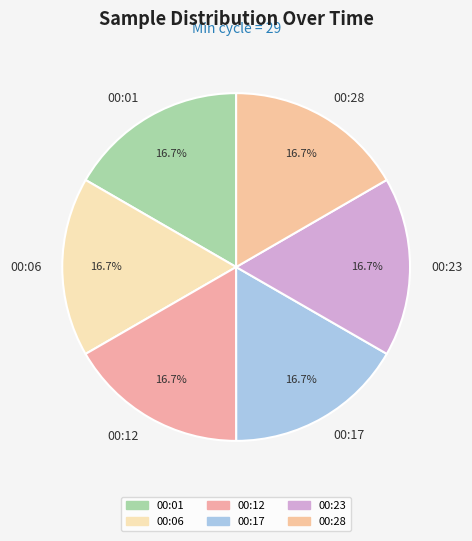

Does any single category account for the majority?

No